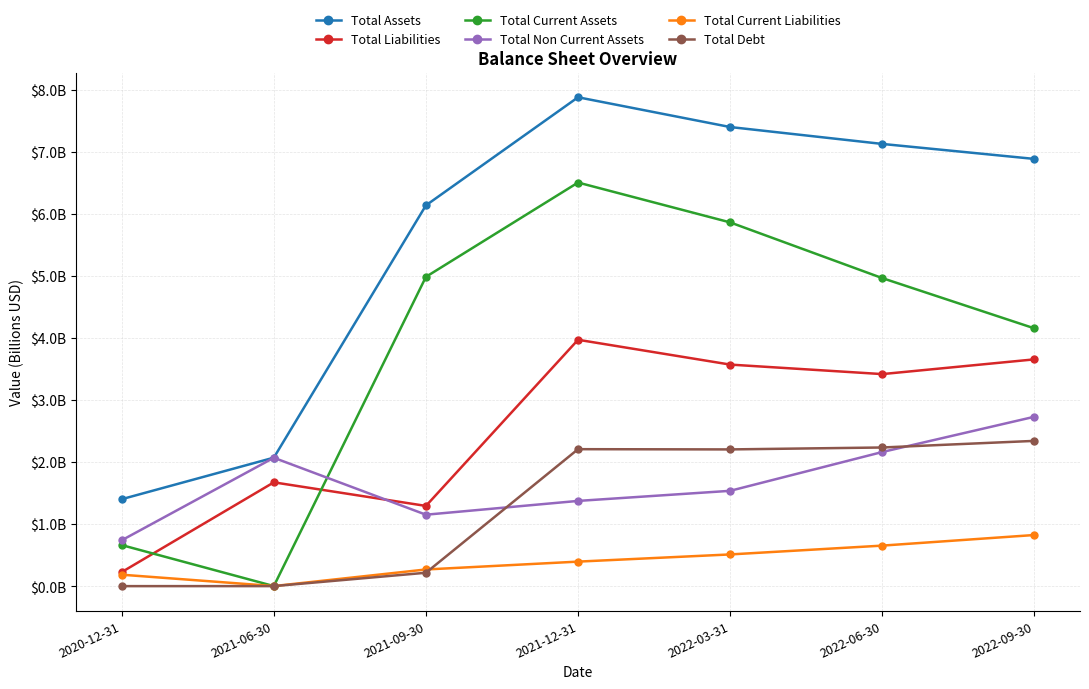

Which series changed the most between 2020-12-31 and 2021-06-30?

Total Liabilities